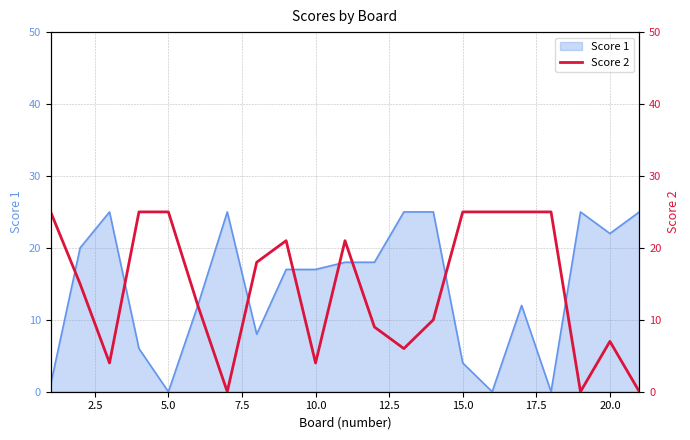

The Score 1 series shows 4 at 15.0. True or false?

True